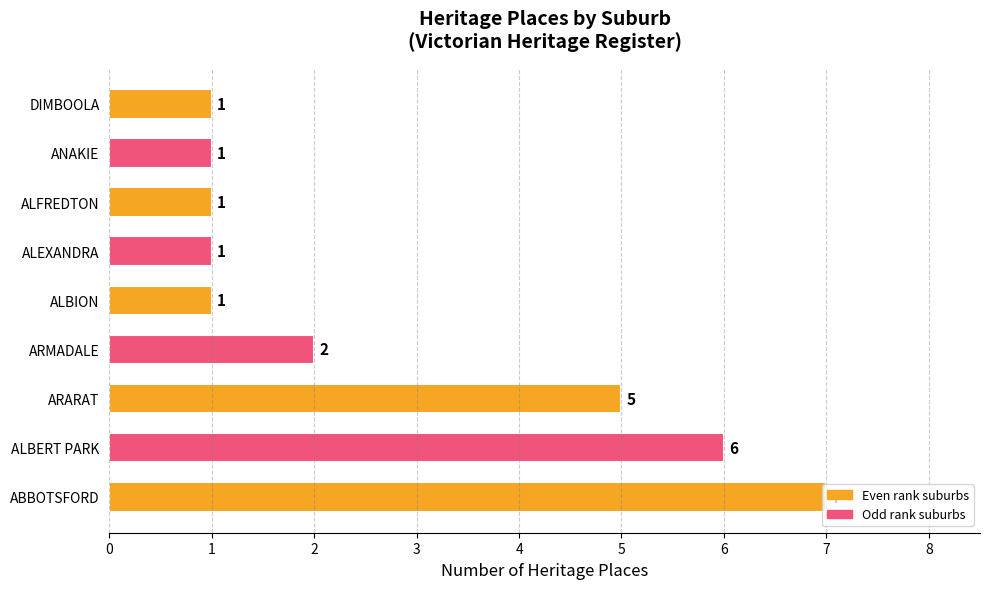

Between ARMADALE and ANAKIE, which is larger?

ARMADALE